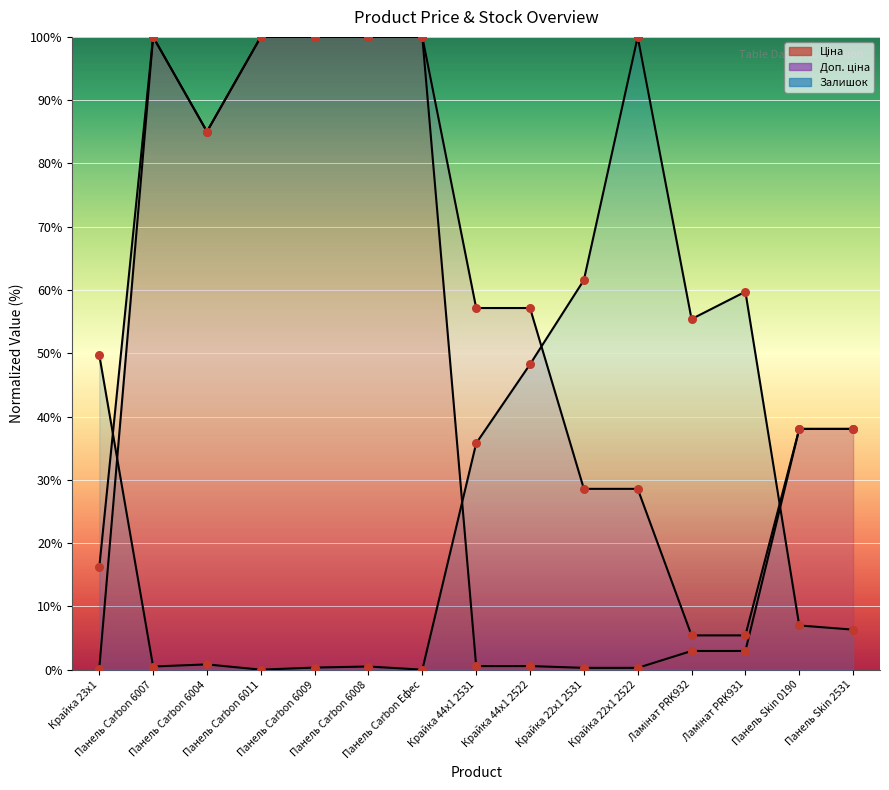

Which series has the largest total across all categories?

Доп. ціна